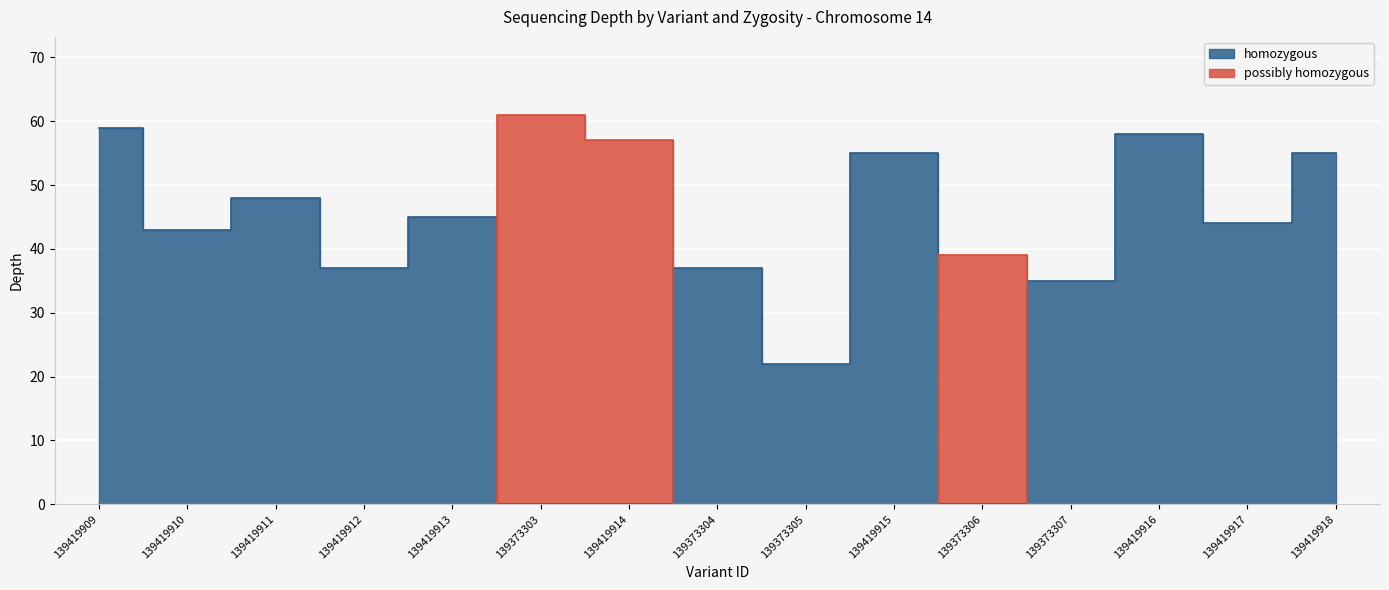

At which category is the sum across all series the highest?

139373303